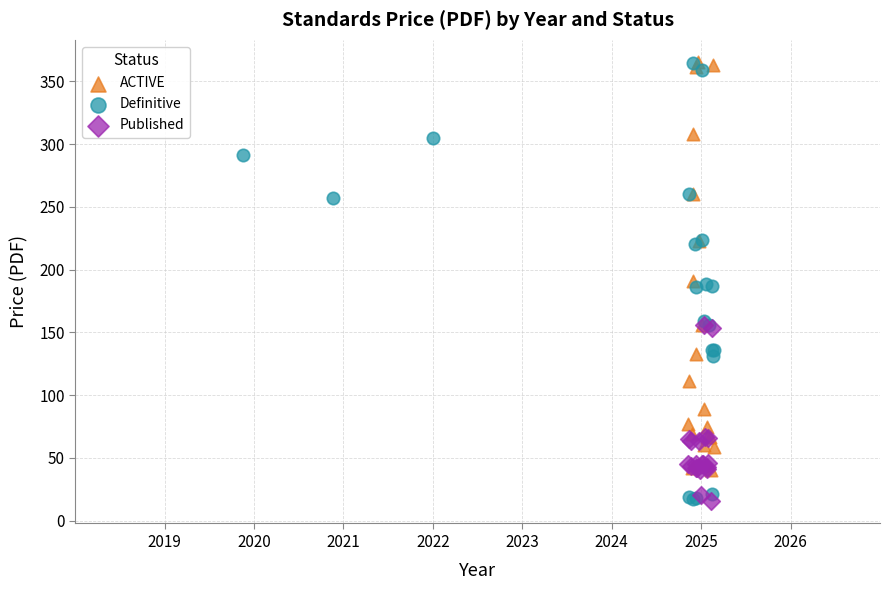

Which series has the widest spread of Y values?

Definitive